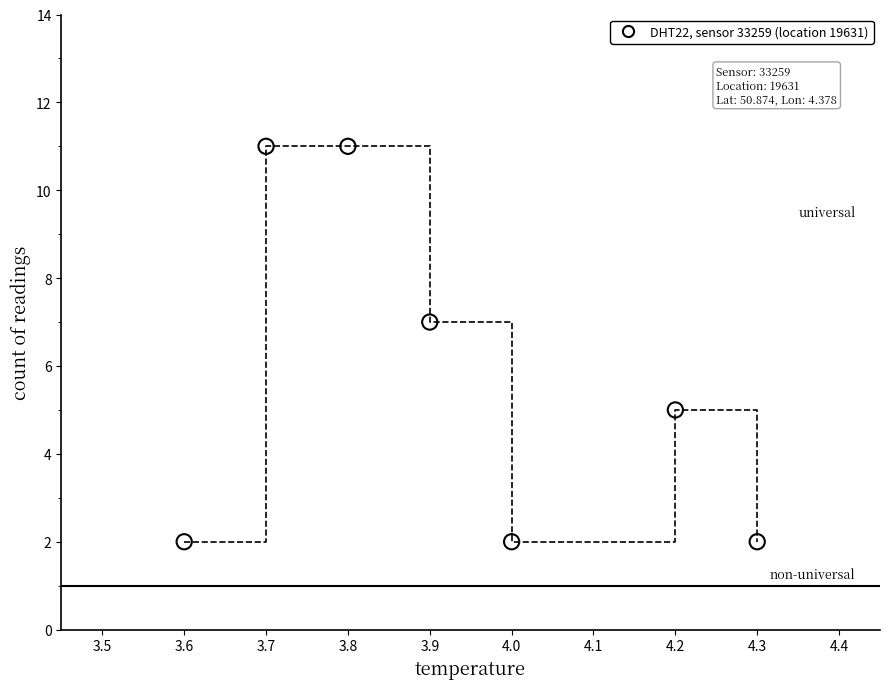

What is the range of Y values (max minus min)?

9